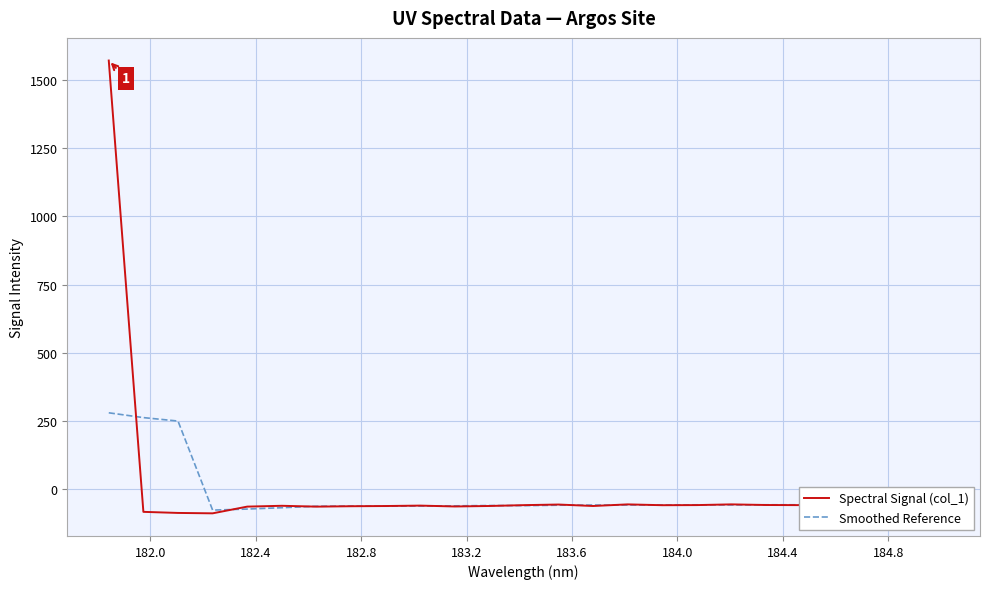

Which series has the largest range (max minus min)?

Spectral Signal (col_1)